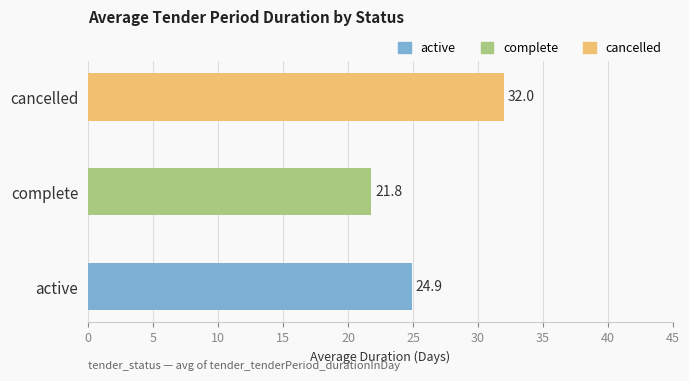

The chart shows a value of 24.9 at active. True or false?

True